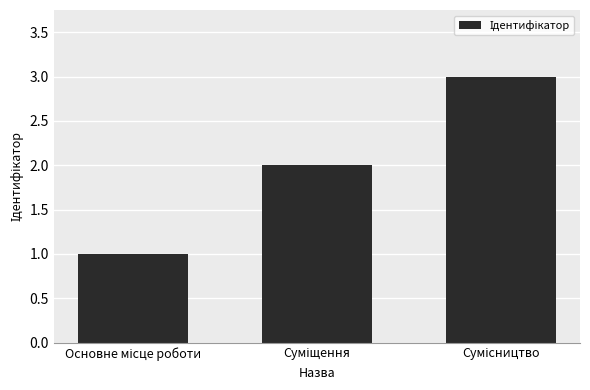

Does the chart contain any negative values?

No